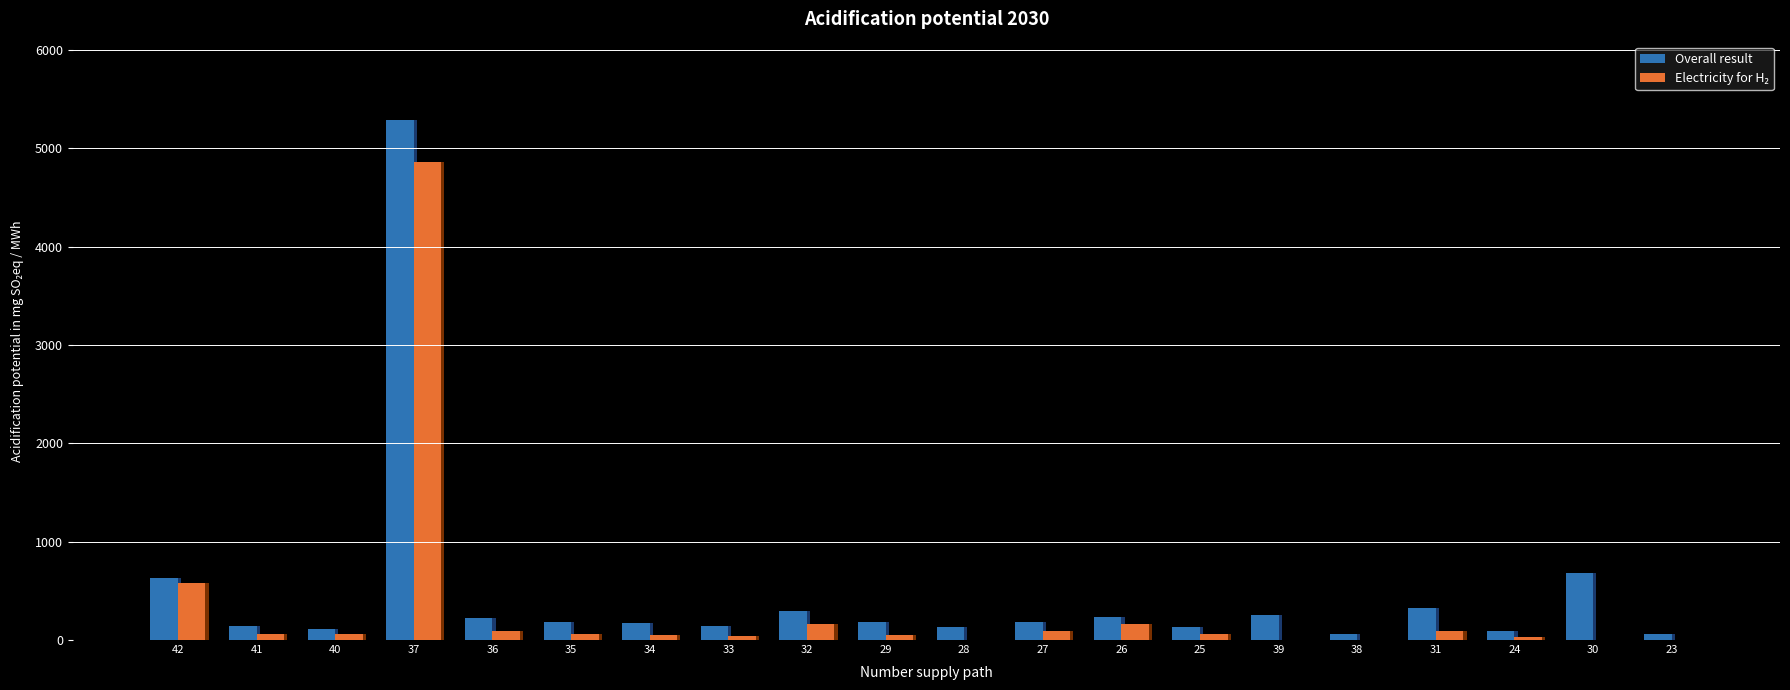

Reading left to right, extract all data points from this chart.

Overall result: 635.4	144.4	110.5	5289.6	220.9	186.2	172.6	140.5	290.0	180.5	127.7	179.8	230.6	132.3	251.7	63.4	322.6	89.0	682.1	65.0
Electricity for H₂: 578.5	62.3	64.4	4856.8	92.6	64.2	53.2	45.5	167.2	53.2	2.7	90.1	167.2	64.4	5.3	5.1	88.4	33.1	0.0	0.0